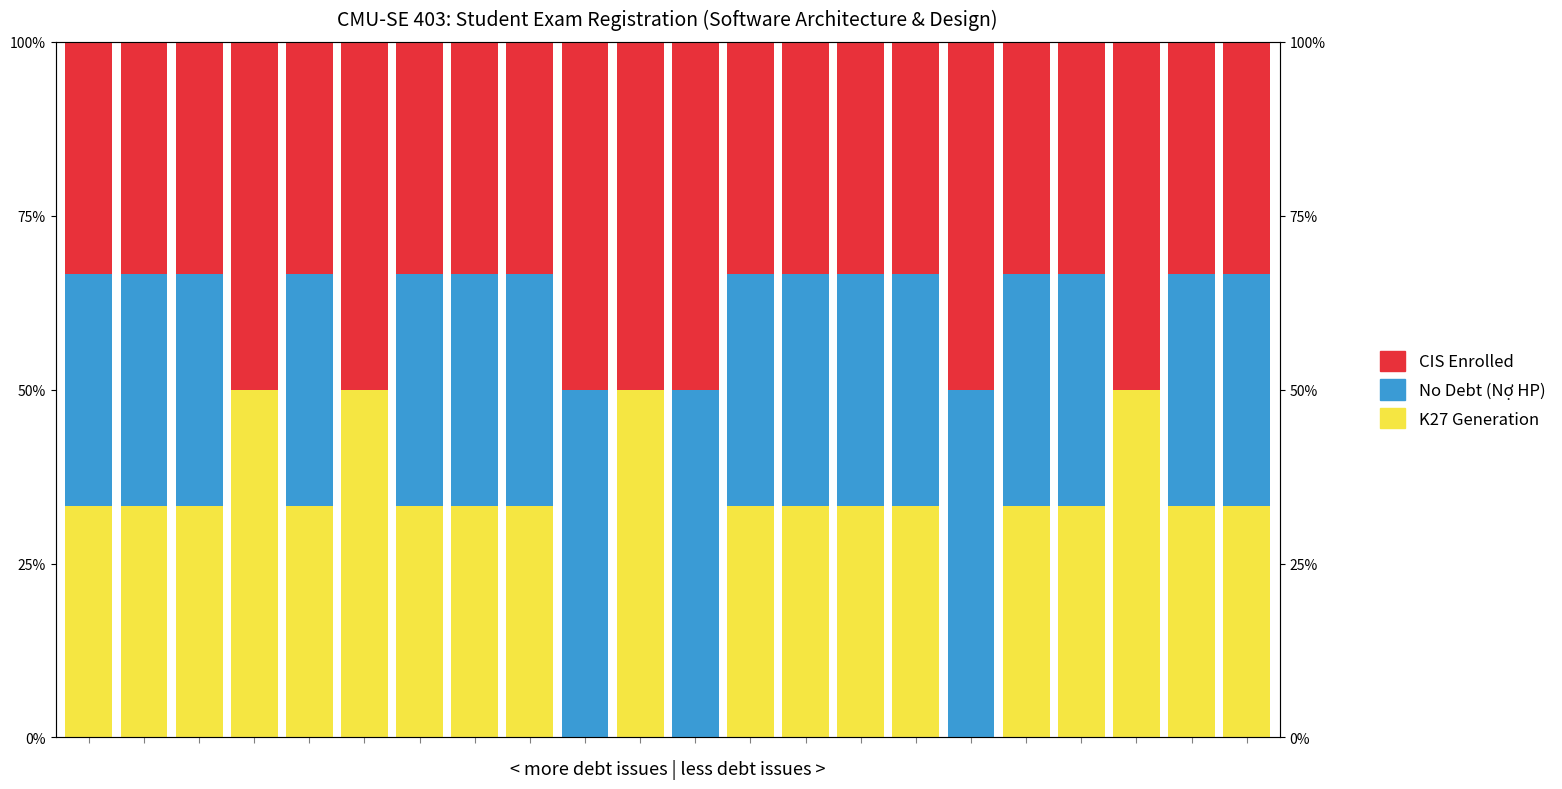

List the series in order of their overall mean, highest first.

CIS Enrolled, K27 Generation, No Debt (Nợ HP)